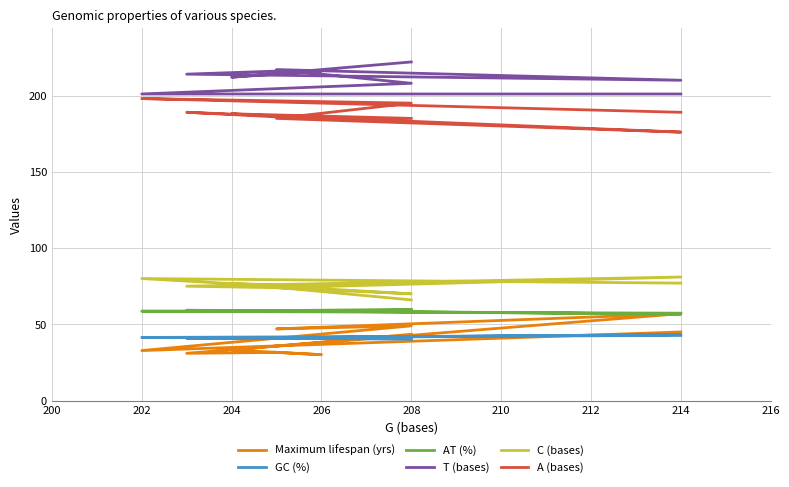

True or false: T (bases) has more than 2 points higher than both neighbors.

False